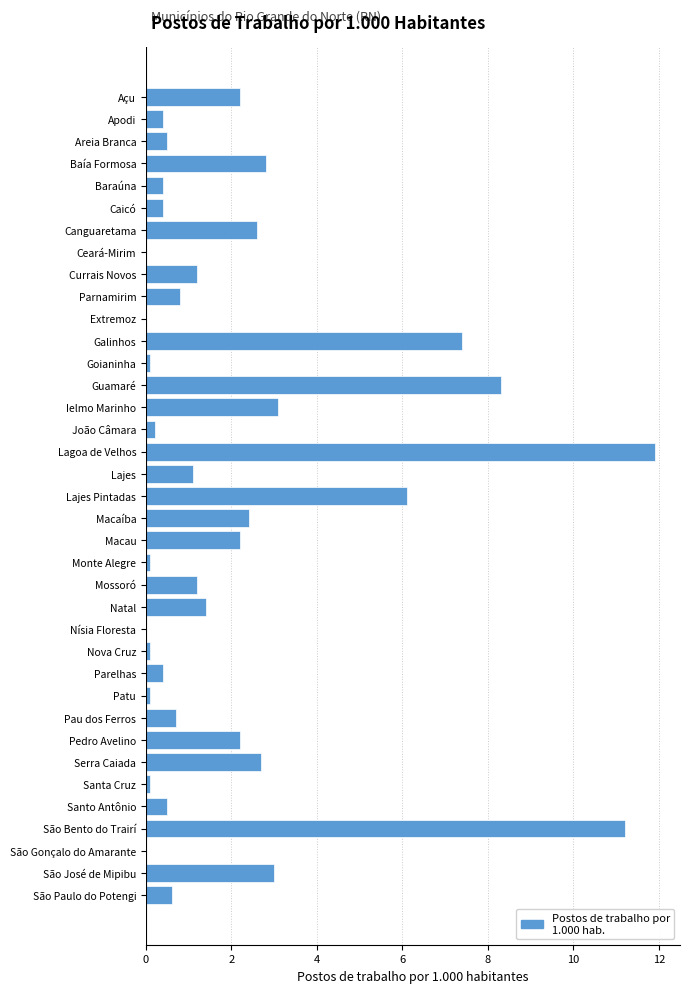

What is the maximum value shown in the chart?

11.9